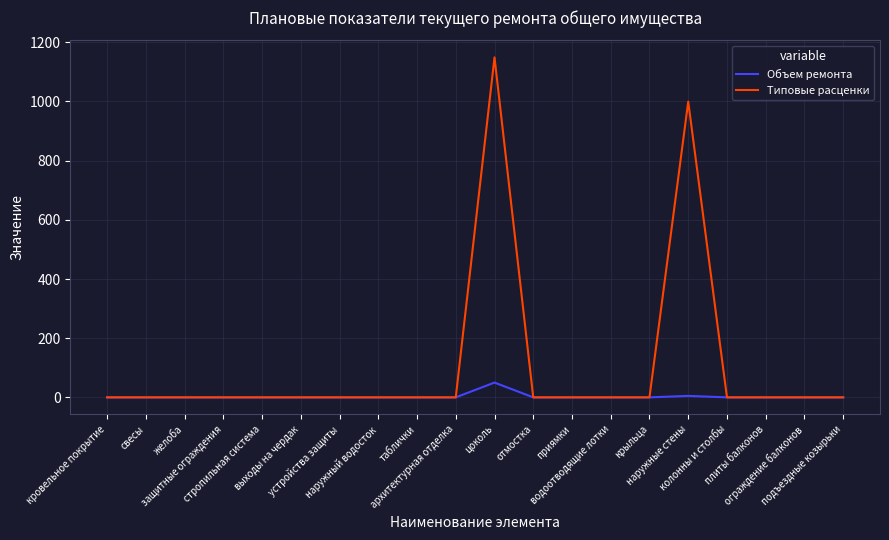

Which series has the widest spread of values?

Типовые расценки